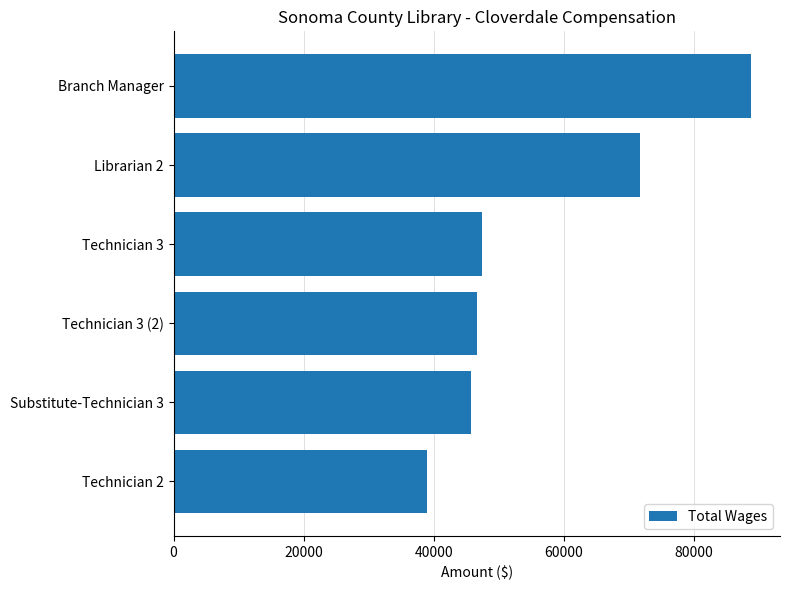

Reading top to bottom, transcribe all the data shown in this chart.

Branch Manager=88830	Librarian 2=71754	Technician 3=47418	Technician 3 (2)=46644	Substitute-Technician 3=45698	Technician 2=38913